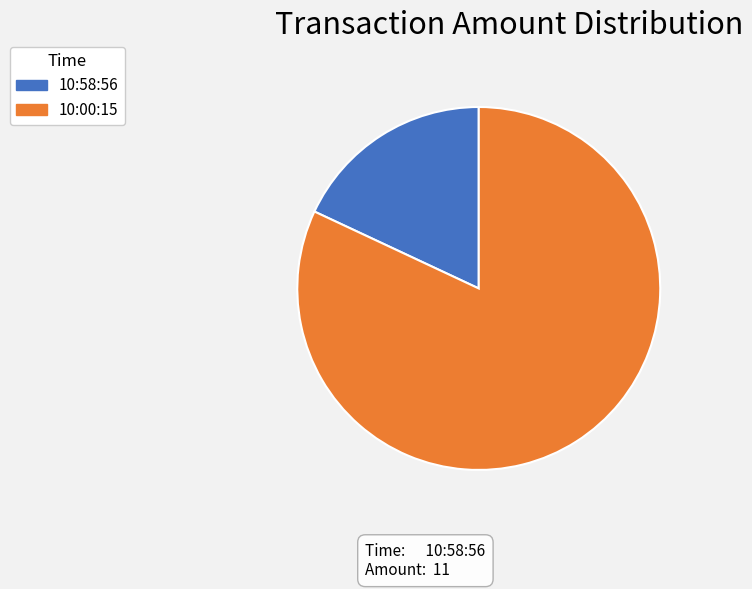

What is the smallest slice in the pie chart?

10:58:56